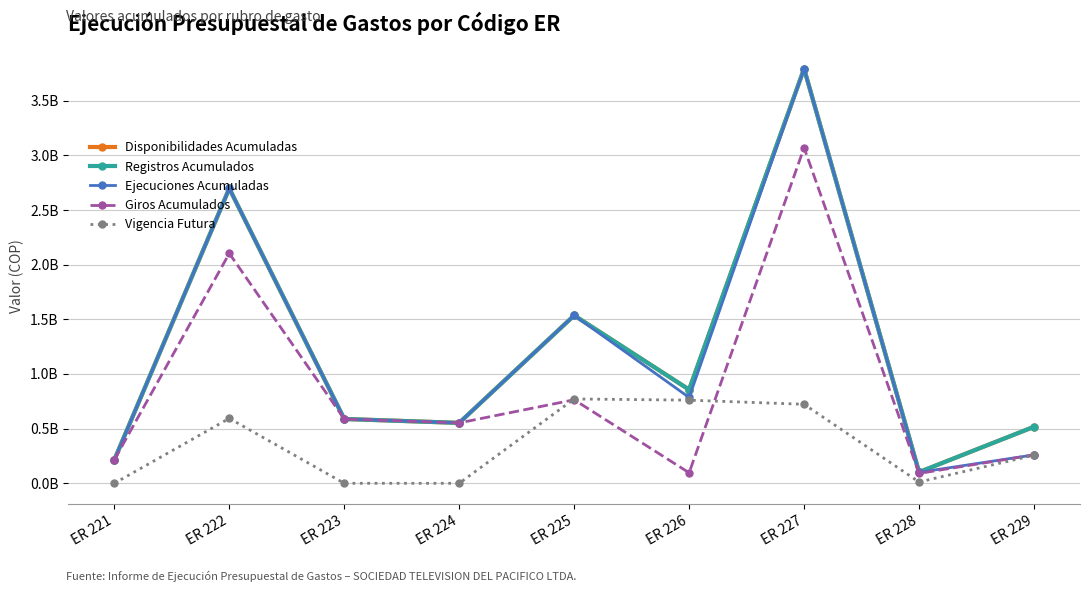

Reading right to left, transcribe all the data shown in this chart.

Disponibilidades Acumuladas: 0.5	0.1	3.8	0.9	1.5	0.6	0.6	2.7	0.2
Registros Acumulados: 0.5	0.1	3.8	0.9	1.5	0.6	0.6	2.7	0.2
Ejecuciones Acumuladas: 0.3	0.1	3.8	0.8	1.5	0.6	0.6	2.7	0.2
Giros Acumulados: 0.3	0.1	3.1	0.1	0.8	0.6	0.6	2.1	0.2
Vigencia Futura: 0.3	0.0	0.7	0.8	0.8	0.0	0.0	0.6	0.0